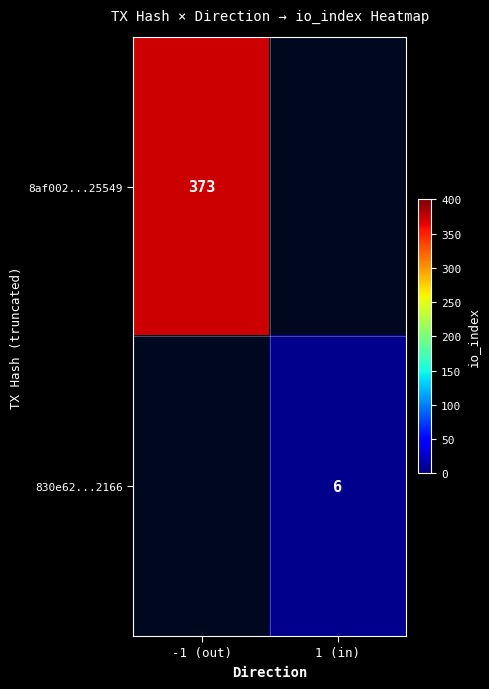

The value of 8af002...25549 at -1 (out) is 544. True or false?

False